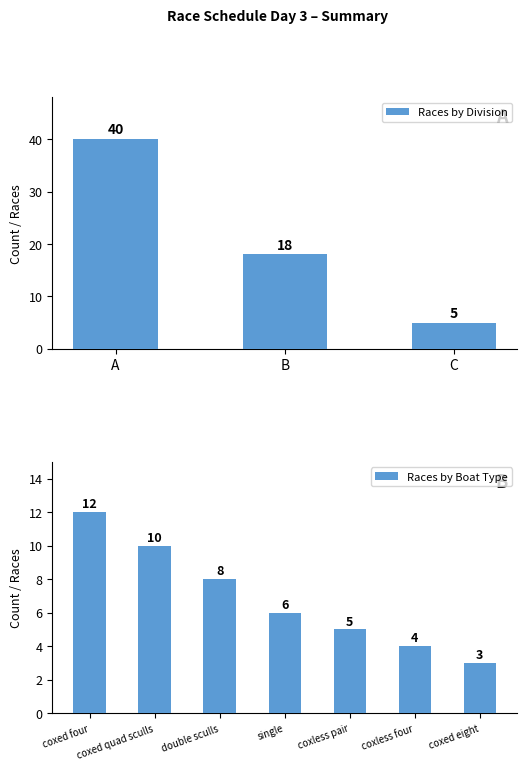

Count the values in the range 5 to 40.

3